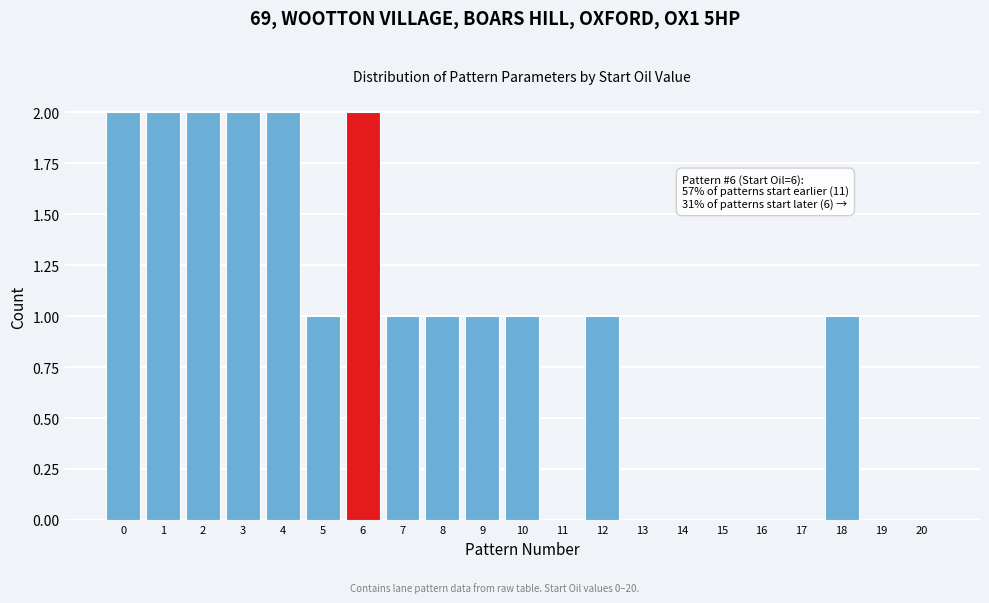

Reading left to right, extract all data points from this chart.

0=2	1=2	2=2	3=2	4=2	5=1	6=2	7=1	8=1	9=1	10=1	11=0	12=1	13=0	14=0	15=0	16=0	17=0	18=1	19=0	20=0